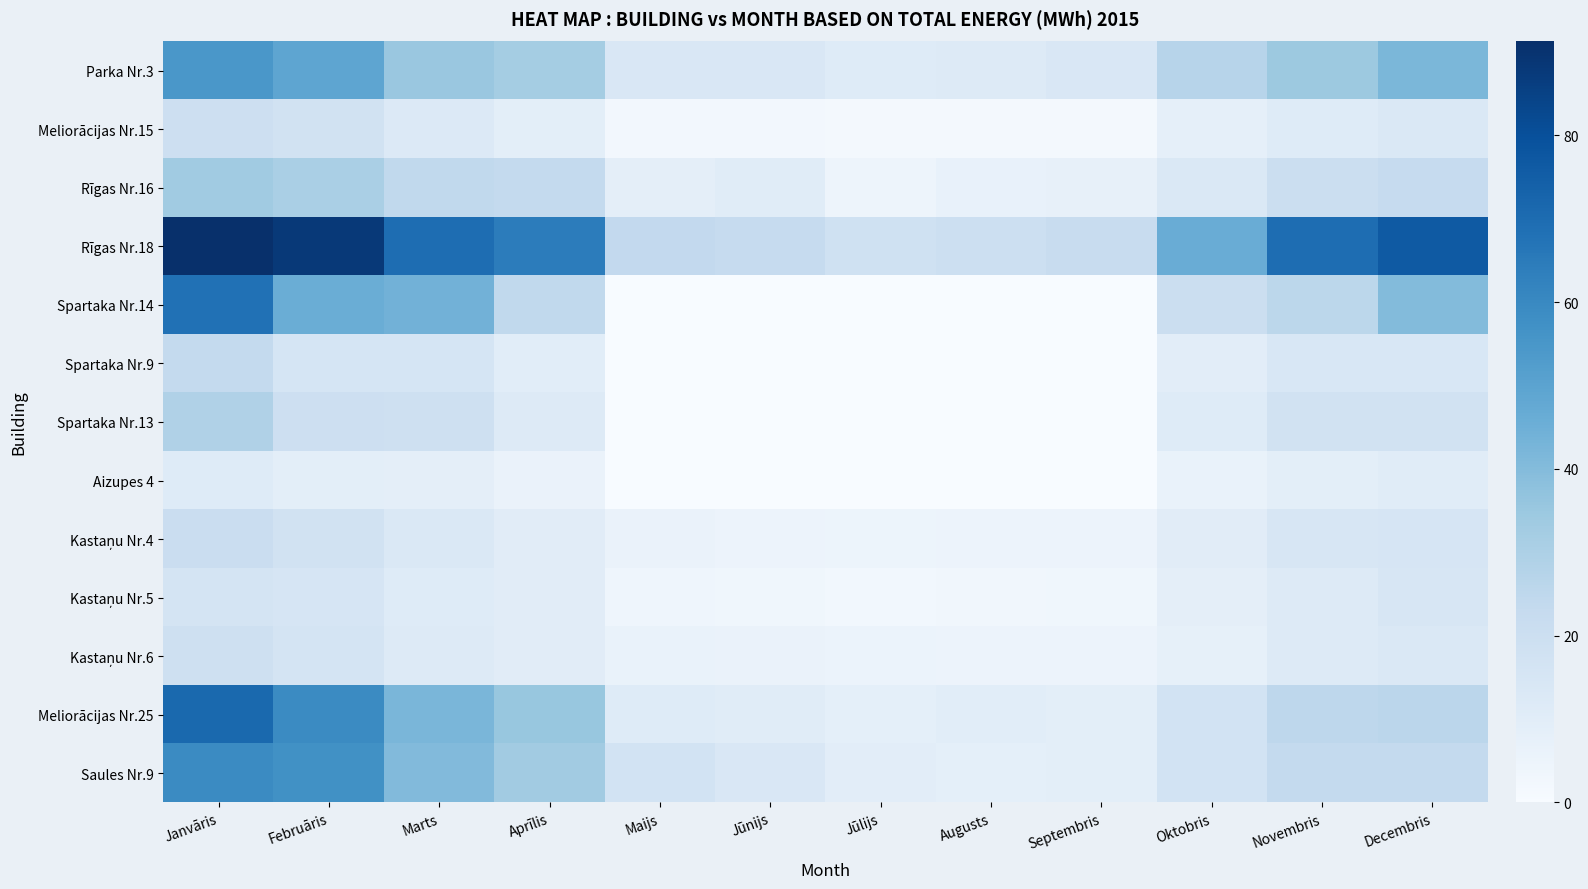

What is the total value across all series at Februāris?

440.7